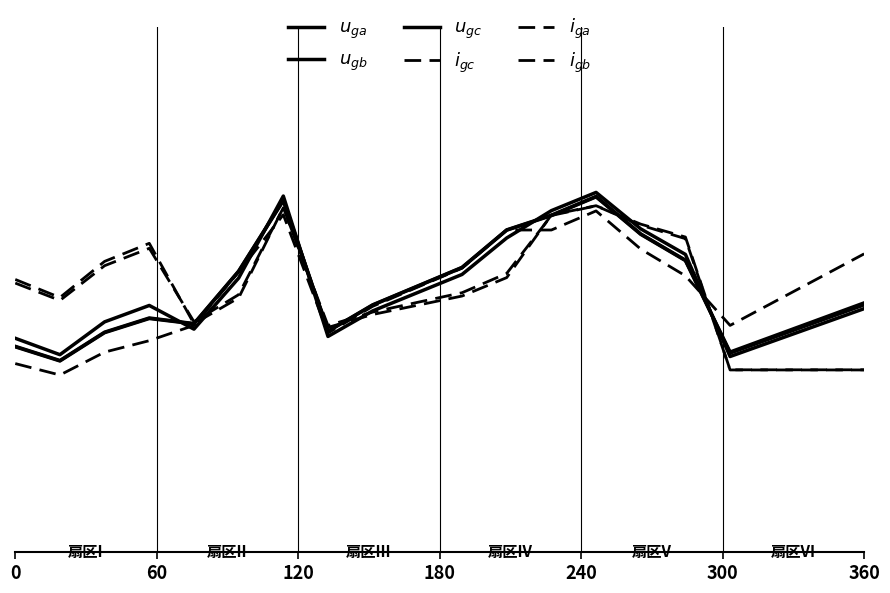

Is this an area chart (filled region under the line)?

No